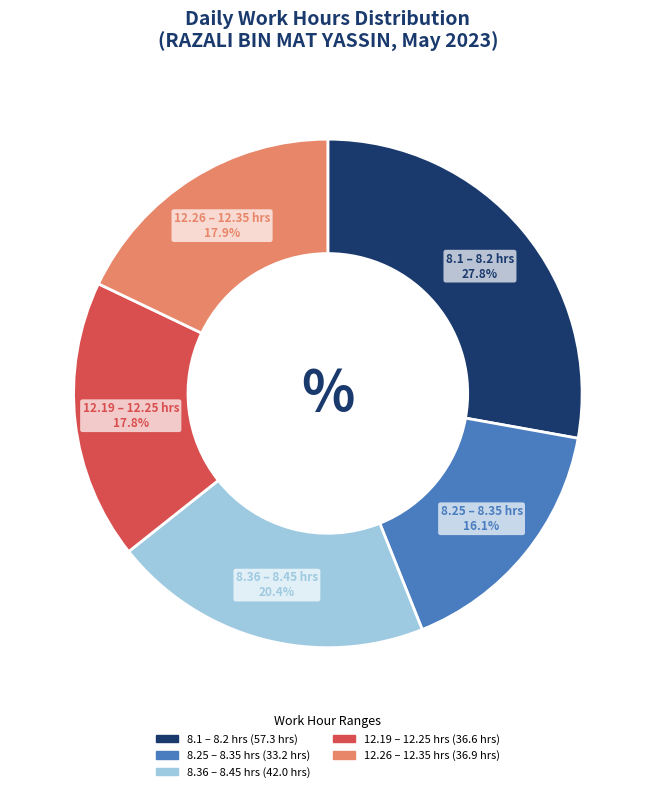

Does any single category account for the majority?

No